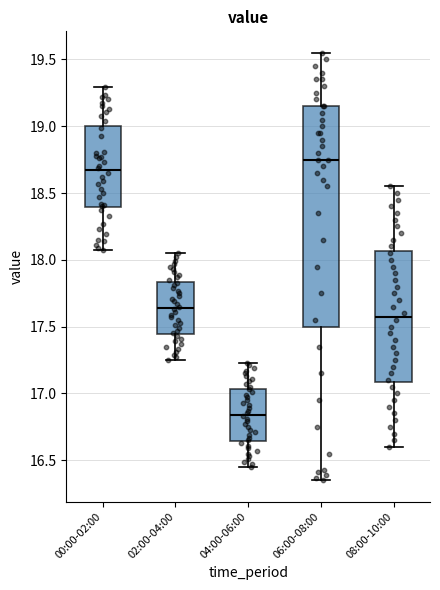

Reading left to right, transcribe this box plot: for each box, give where its median line is, the range the box spans, and where its two whiskers end, as read against the y-axis. The values are not printed on the chart, so give them approximately, as read against the axis.

00:00-02:00: median 18.65, box 18.40 to 19.00, whiskers 18.05 to 19.30
02:00-04:00: median 17.65, box 17.45 to 17.85, whiskers 17.25 to 18.05
04:00-06:00: median 16.85, box 16.65 to 17.05, whiskers 16.45 to 17.25
06:00-08:00: median 18.75, box 17.50 to 19.15, whiskers 16.35 to 19.55
08:00-10:00: median 17.60, box 17.10 to 18.05, whiskers 16.60 to 18.55